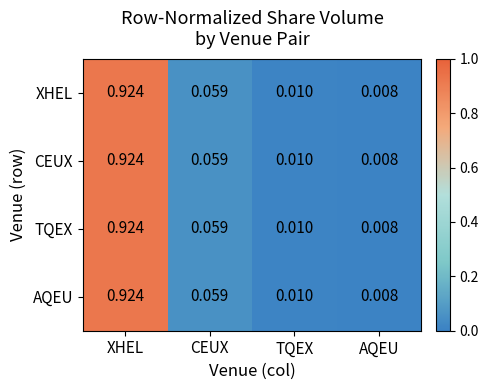

Is the value of CEUX at CEUX greater than the value of AQEU at XHEL?

No